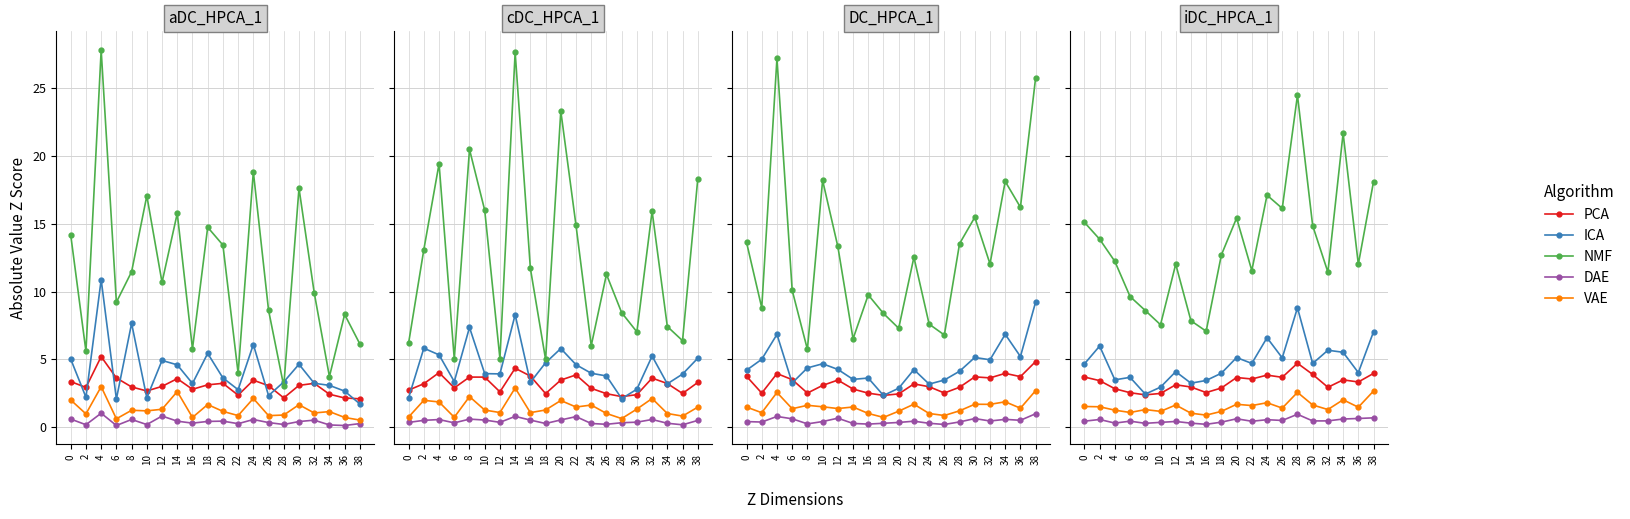

List the labels in order of PCA value, largest first.

28, 38, 30, 24, 0, 26, 20, 22, 34, 2, 36, 12, 14, 32, 18, 4, 16, 6, 10, 8